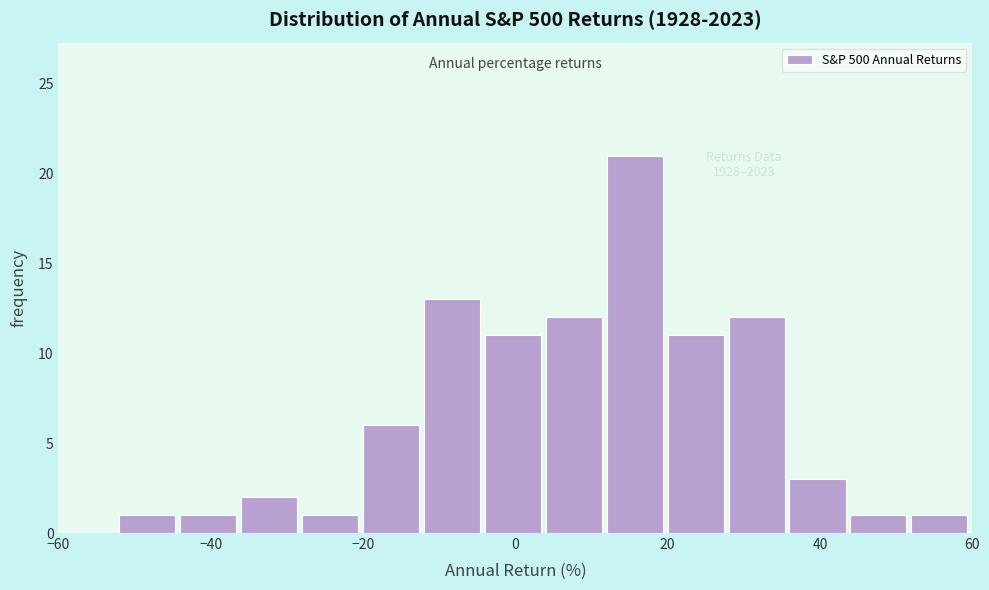

Which range on the x-axis has the tallest bar?

12 to 20